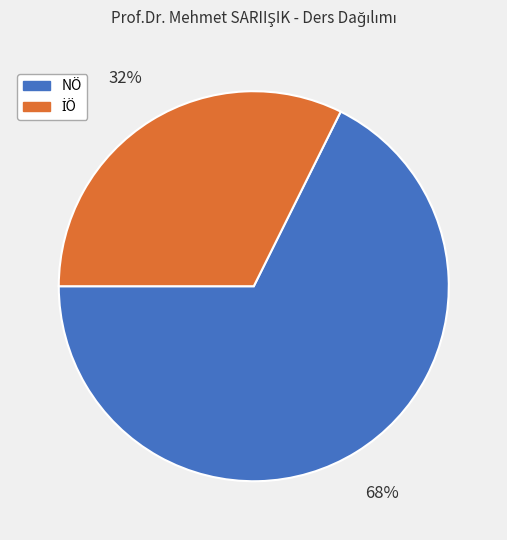

To the nearest percent, what is the average slice percentage?

50%